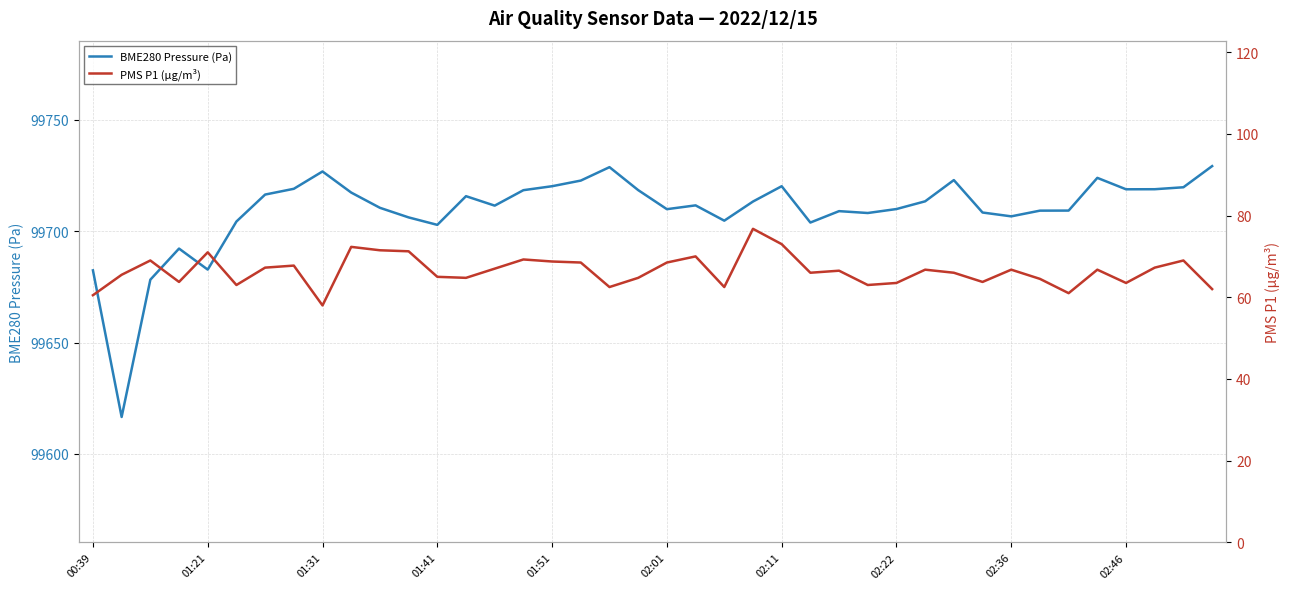

True or false: BME280 Pressure (Pa) has more than 2 points higher than both neighbors.

True